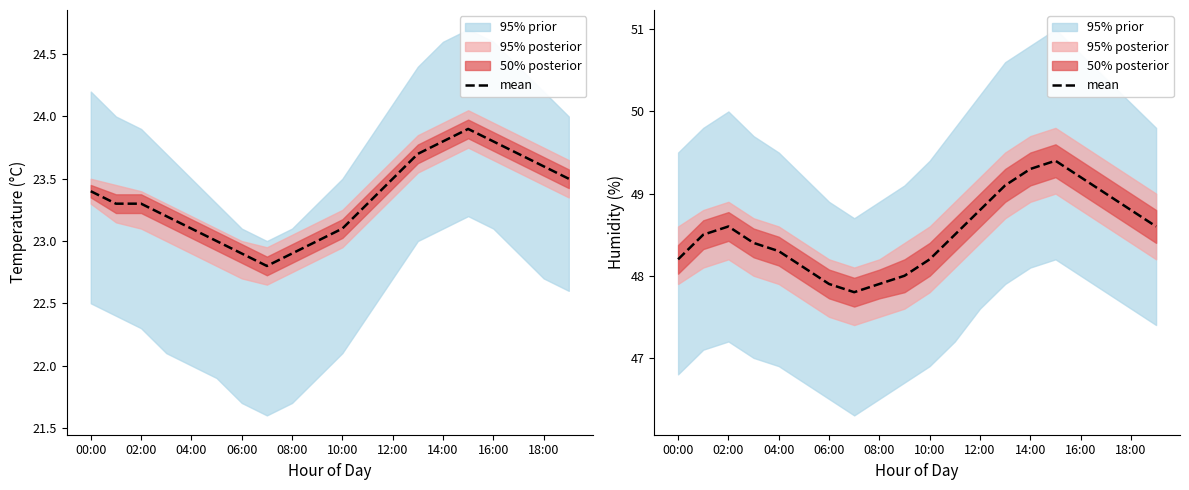

Reading left to right, transcribe all the data shown in this chart.

48.2	48.5	48.6	48.4	48.3	48.1	47.9	47.8	47.9	48.0	48.2	48.5	48.8	49.1	49.3	49.4	49.2	49.0	48.8	48.6